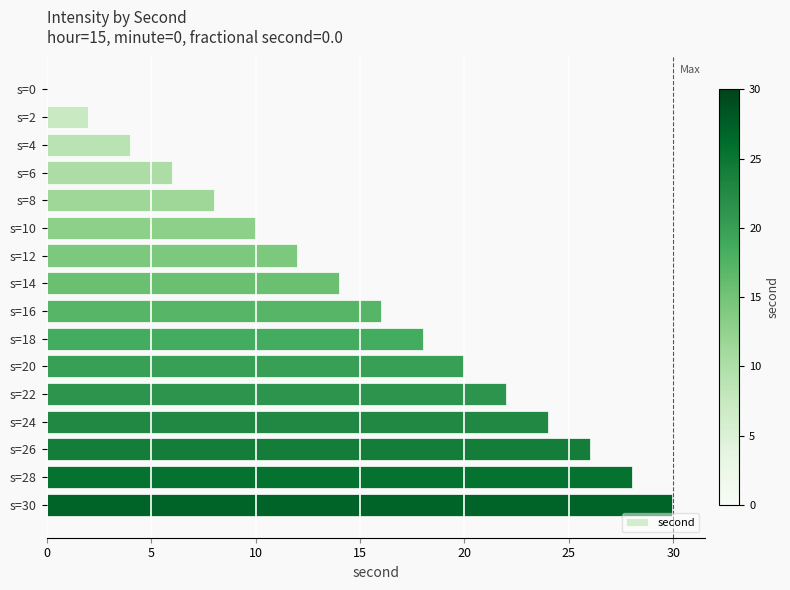

Which category has the highest value across all series?

s=30